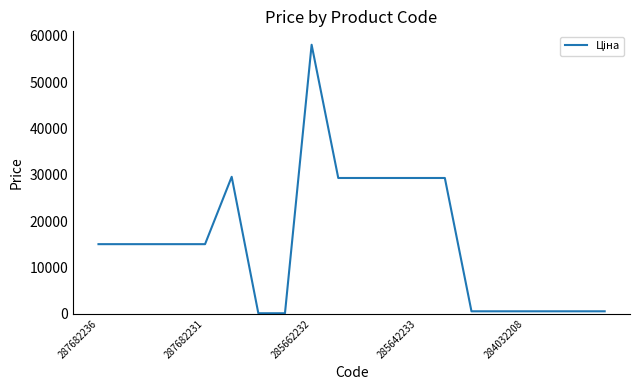

What is the difference between the maximum and minimum values?

57923.7